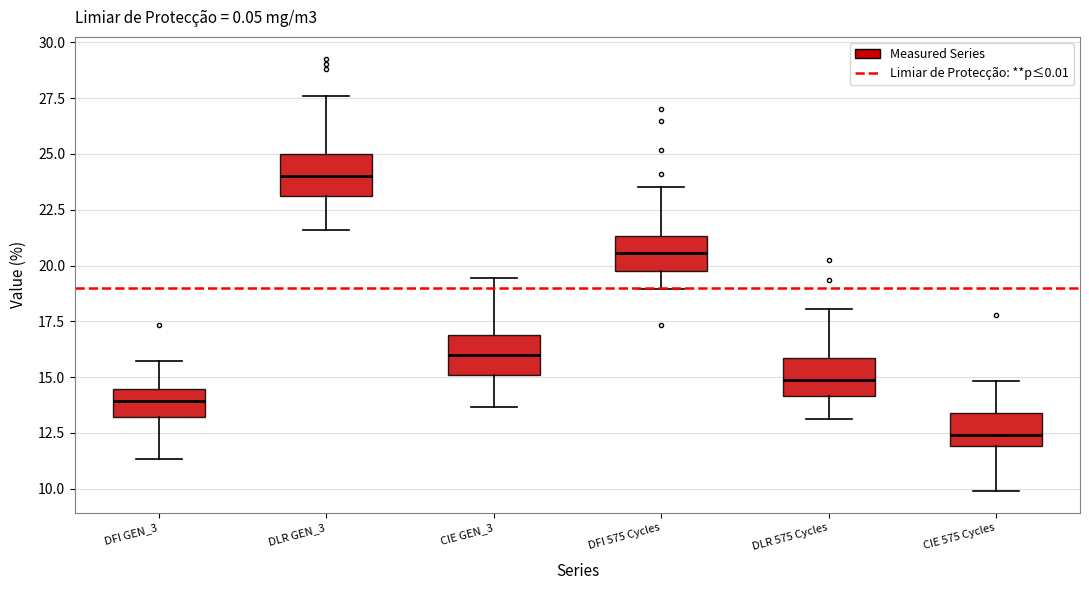

Reading left to right, read every box against the y-axis: the position of its median line, the range the box covers, and the ends of its whiskers. The values are not printed on the chart, so give them approximately, as read against the axis.

DFI GEN_3: median 14.0, box 13.0 to 14.5, whiskers 11.5 to 15.5
DLR GEN_3: median 24.0, box 23.0 to 25.0, whiskers 21.5 to 27.5
CIE GEN_3: median 16.0, box 15.0 to 17.0, whiskers 13.5 to 19.5
DFI 575 Cycles: median 20.5, box 19.5 to 21.5, whiskers 19.0 to 23.5
DLR 575 Cycles: median 15.0, box 14.0 to 16.0, whiskers 13.0 to 18.0
CIE 575 Cycles: median 12.5, box 12.0 to 13.5, whiskers 10.0 to 15.0